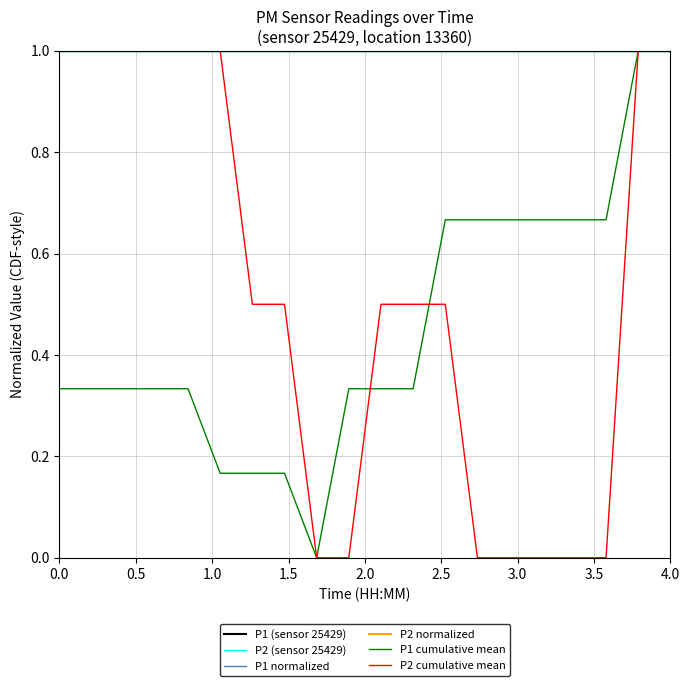

Does the chart have visible grid lines?

Yes